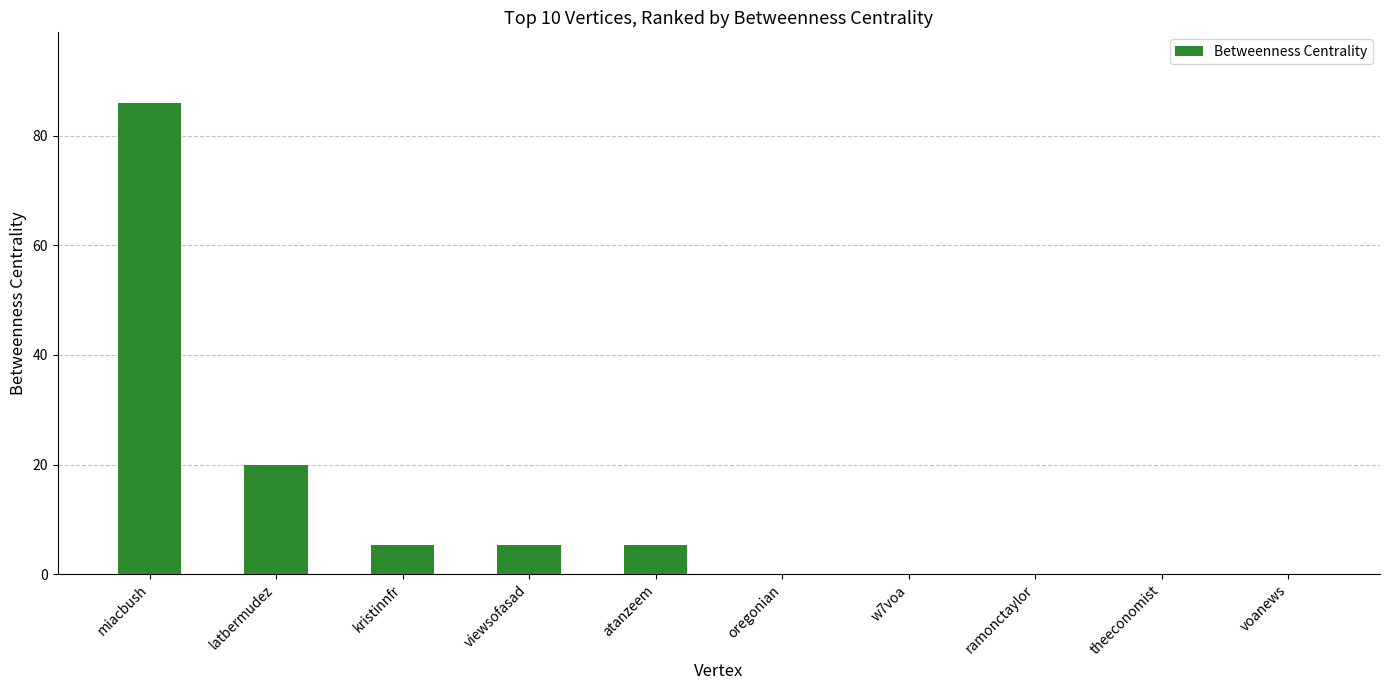

What is the sum of all values?

122.0